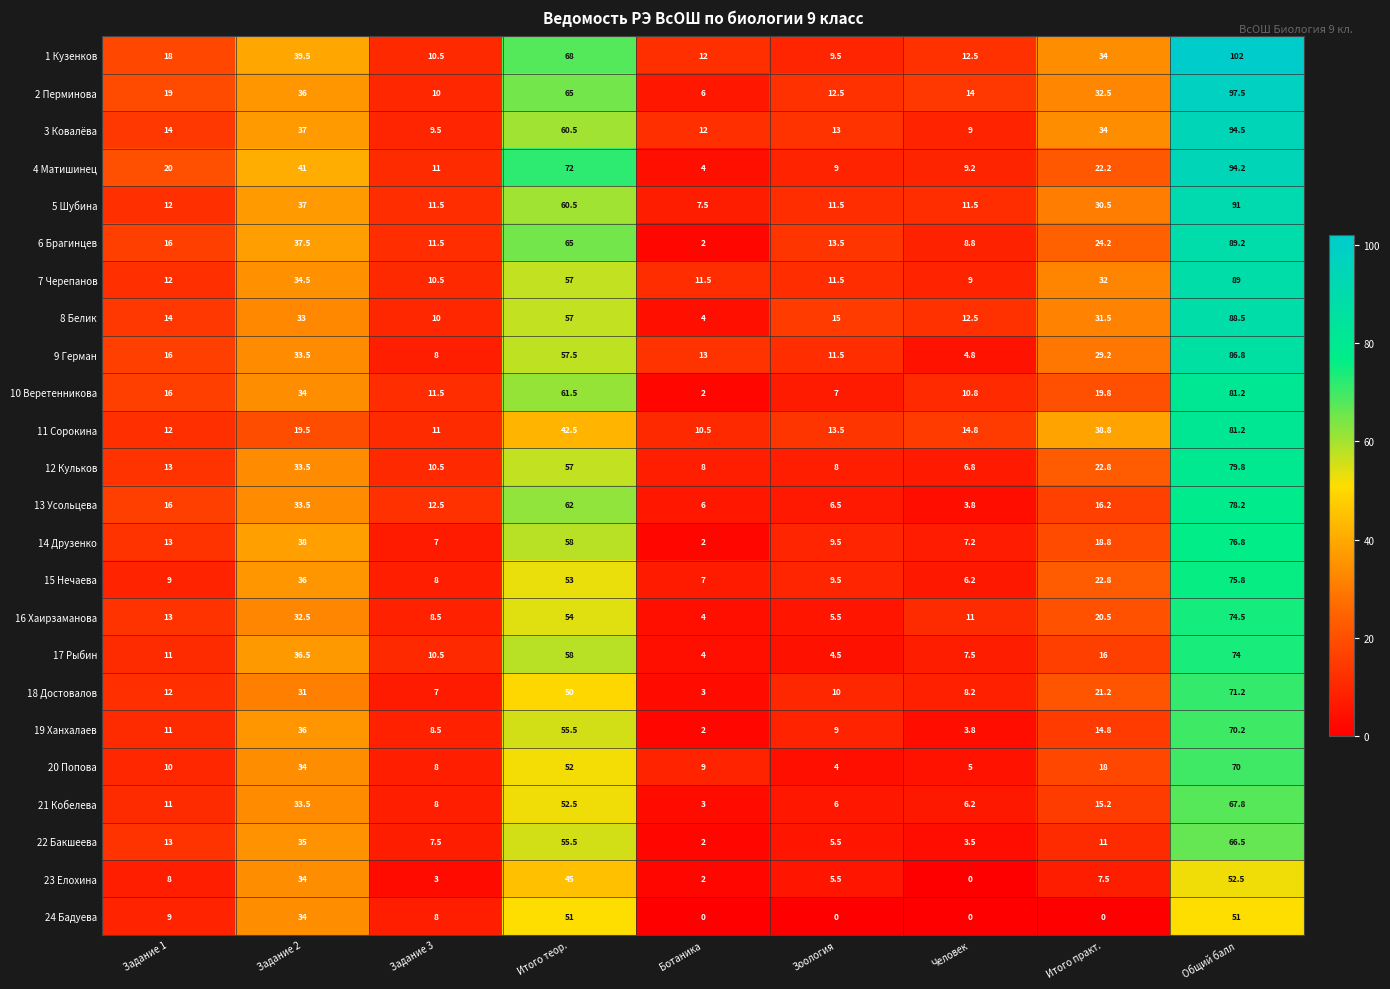

What is the maximum value for 22 Бакшеева?

66.5